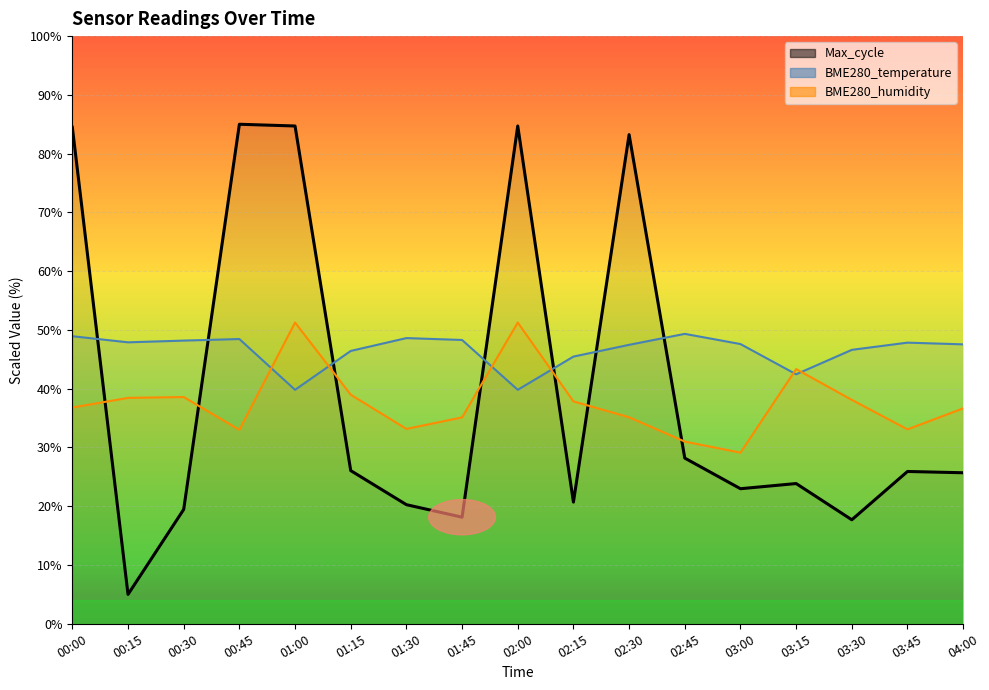

What are all the series names shown in the legend?

Max_cycle, BME280_temperature, BME280_humidity